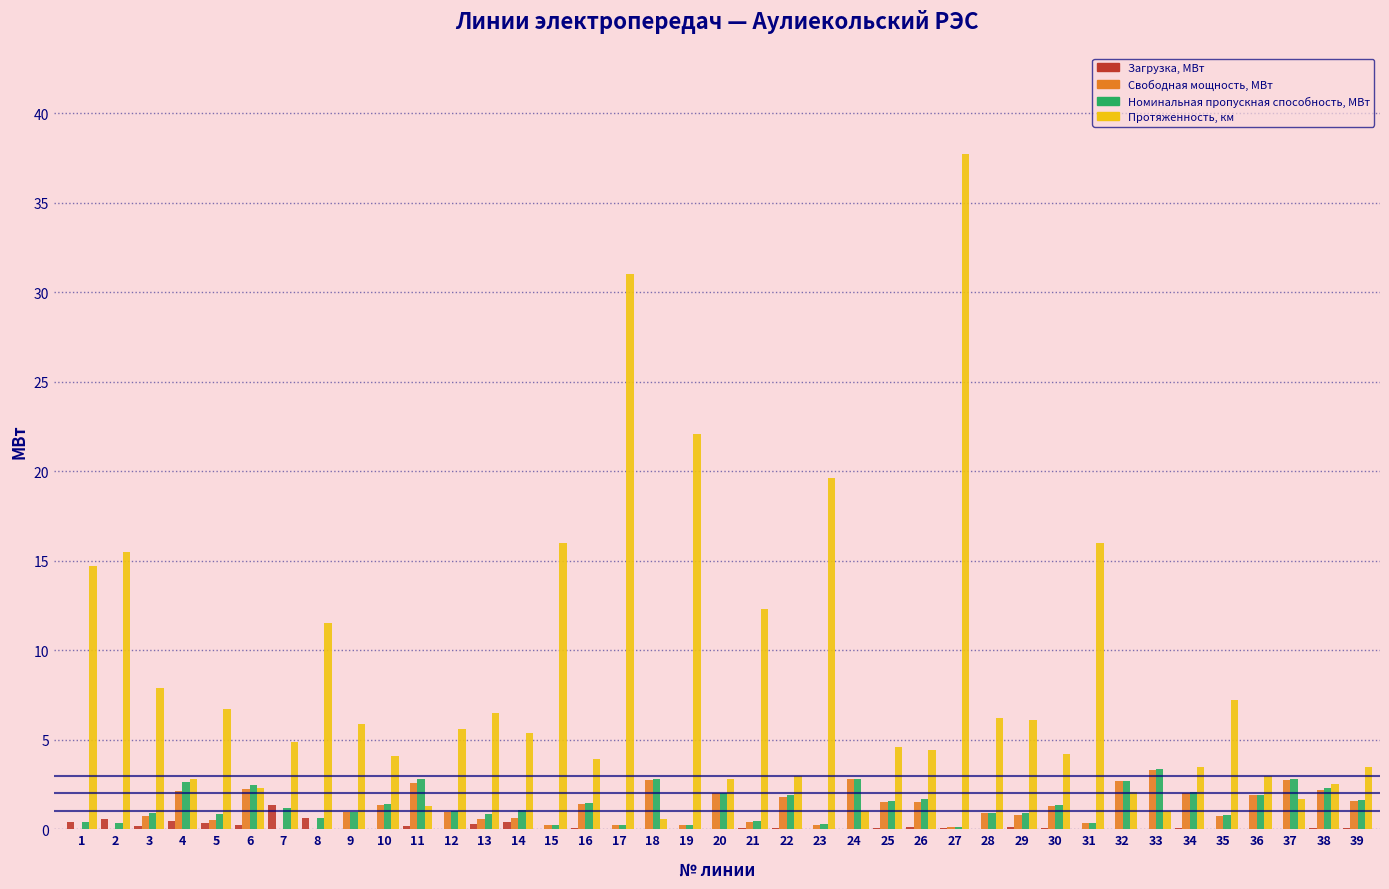

The value of Загрузка, МВт at 18 is 0.0. True or false?

True